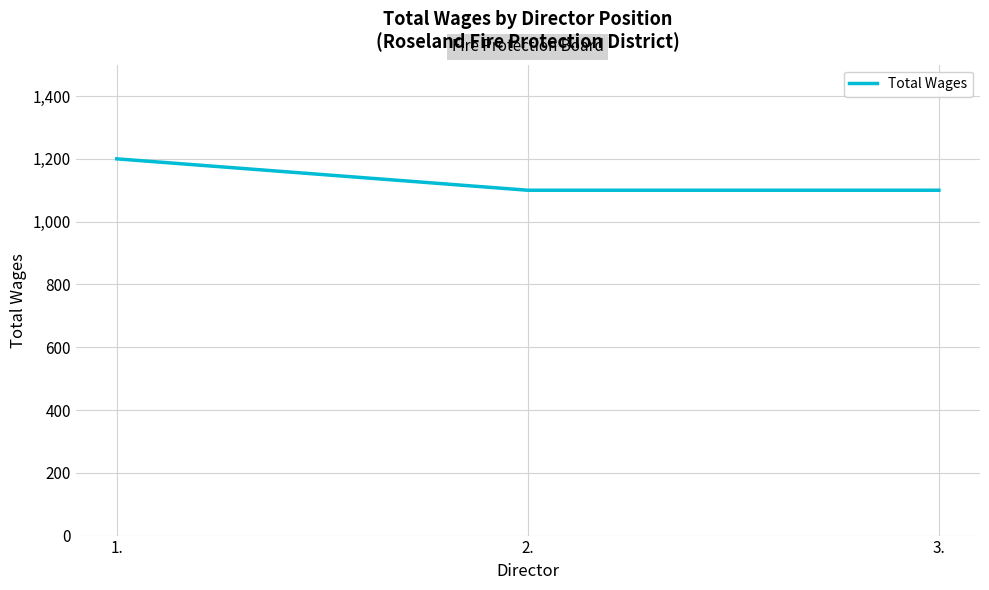

What is the minimum value shown in the chart?

1100